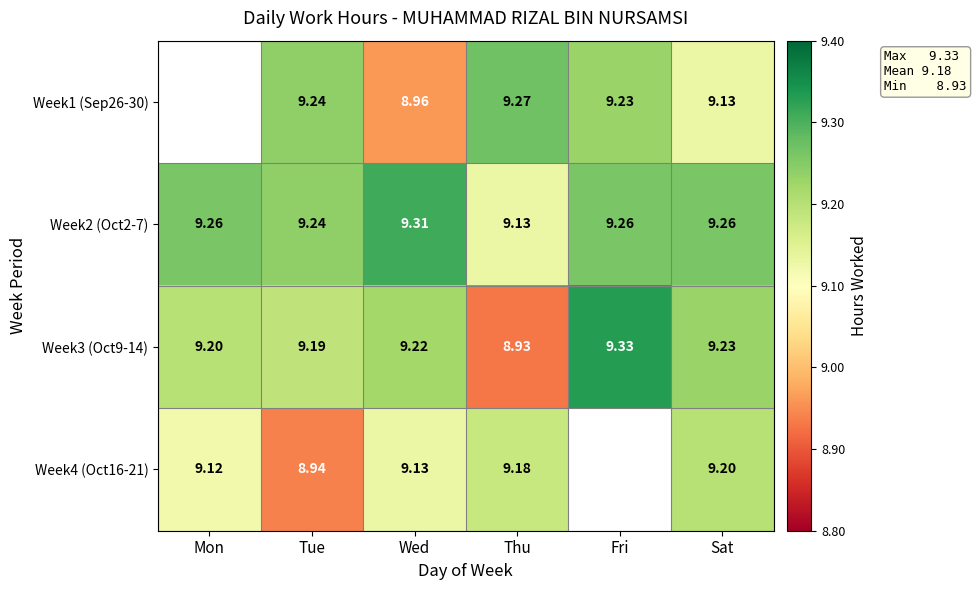

At which label is Week2 (Oct2-7) closest to 9?

Thu